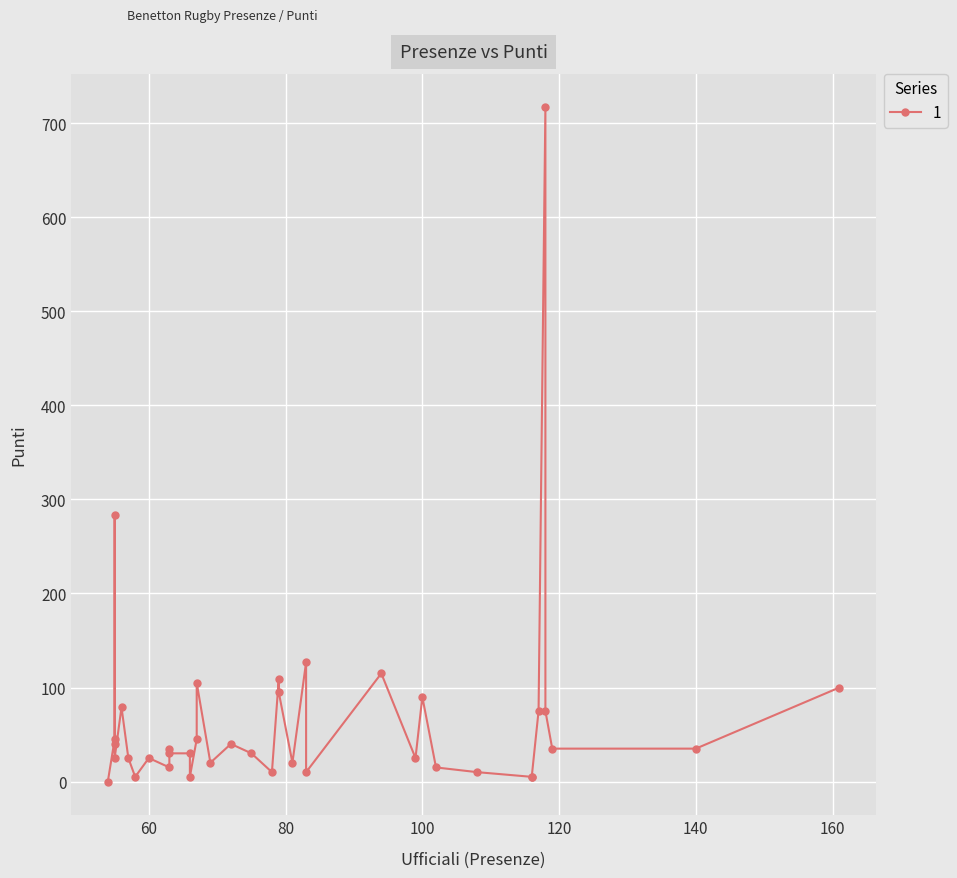

True or false: there are more than 0 points higher than both neighbors.

True